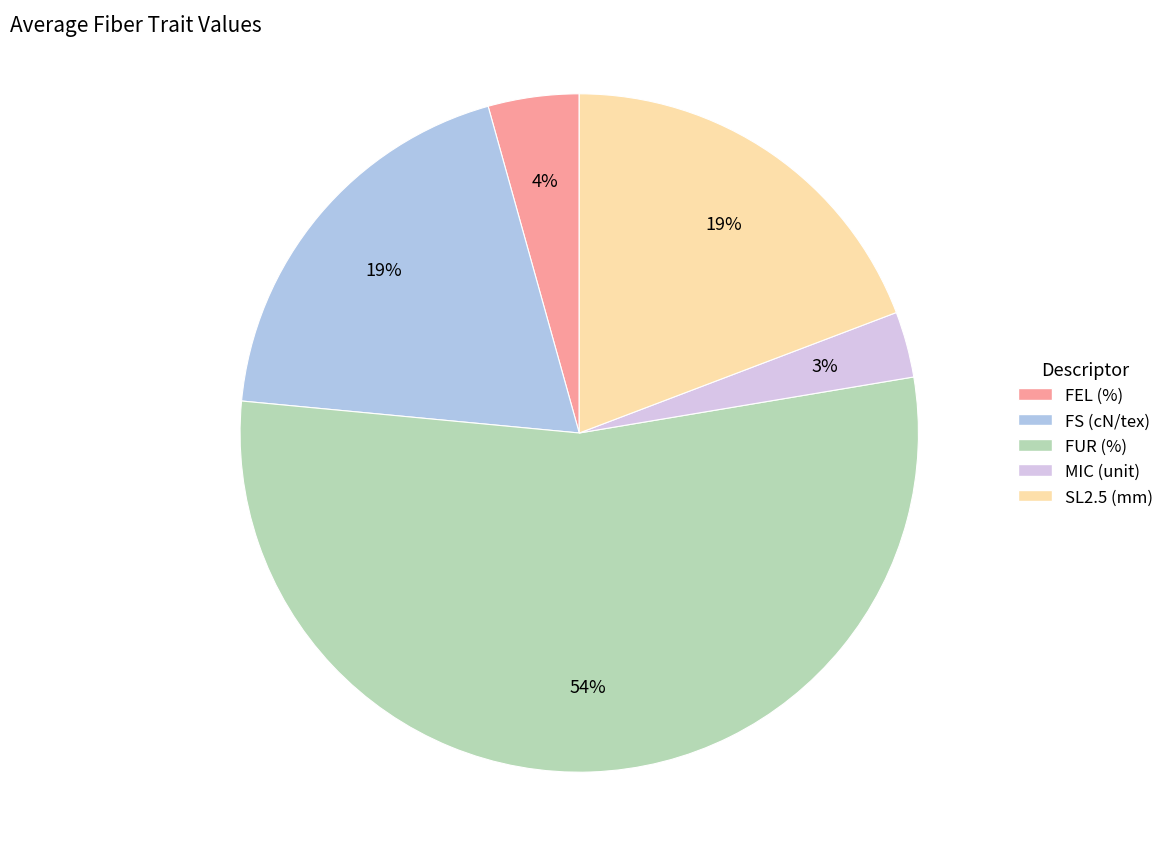

Is FEL (%) the majority of the pie?

No